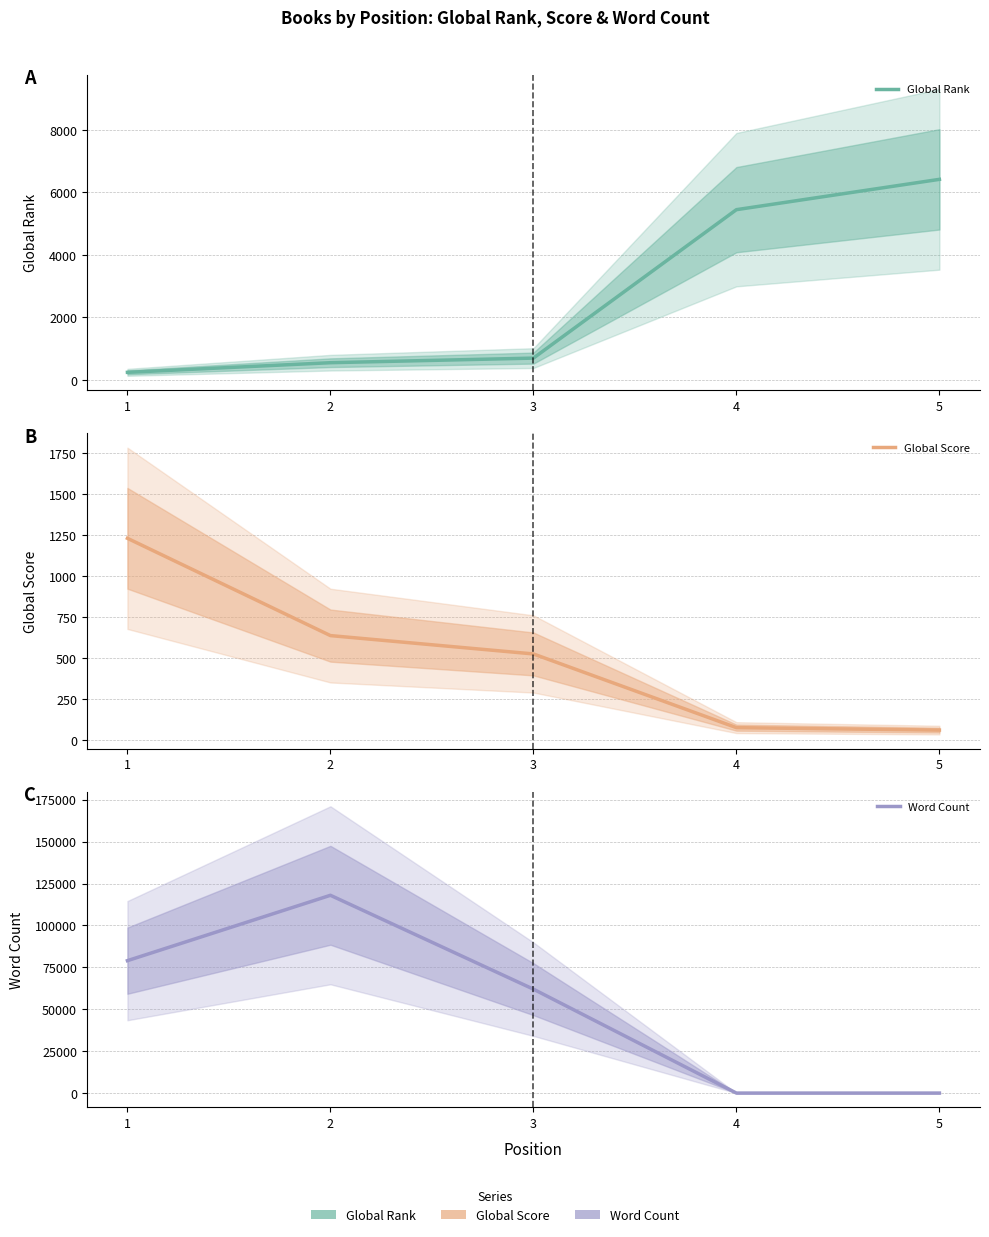

Where is Global Rank nearest to the value 3331?

4